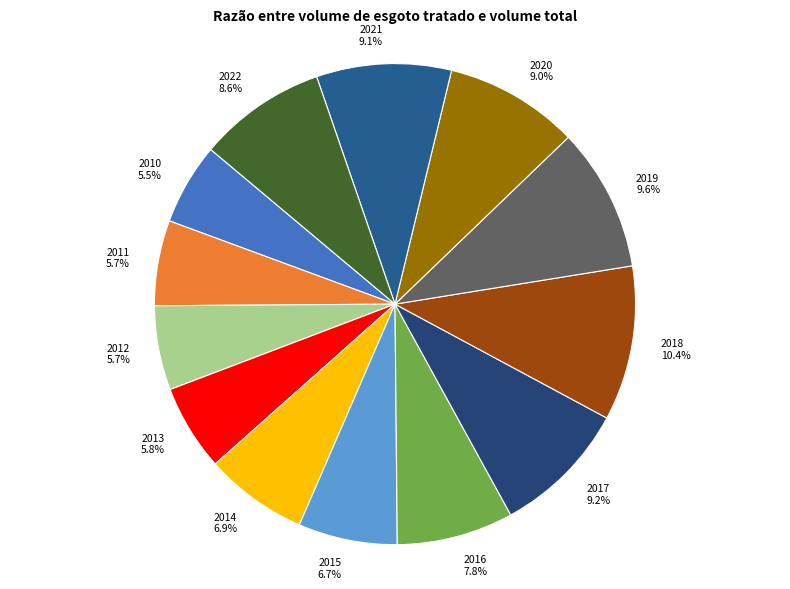

Does any single category account for the majority?

No